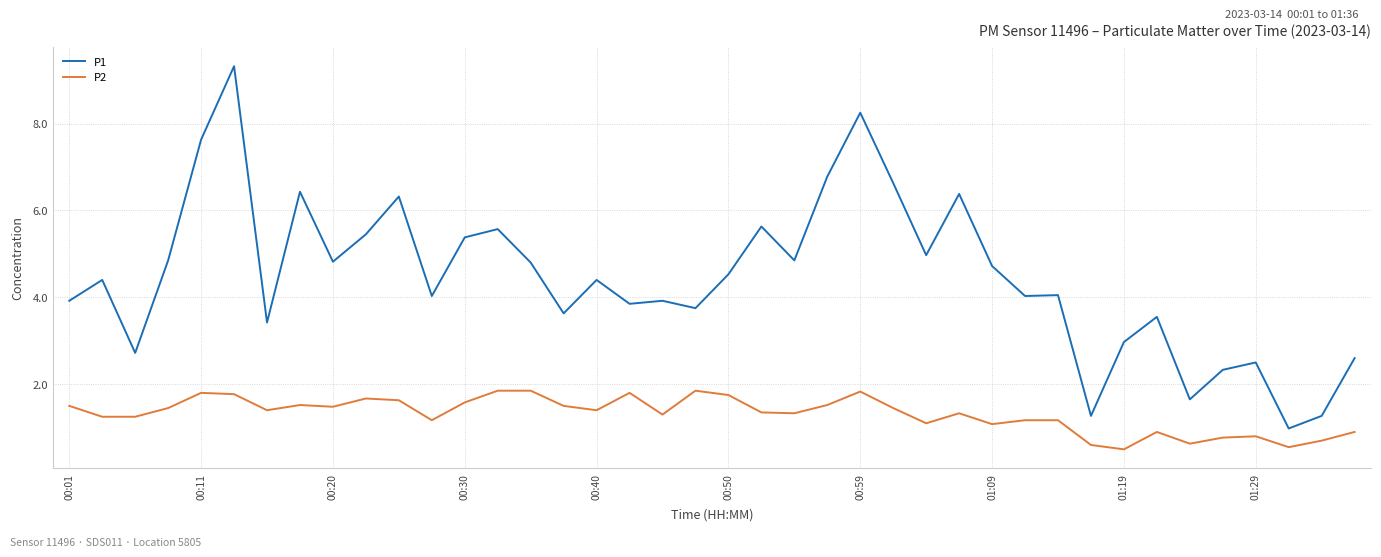

Which series has the largest range (max minus min)?

P1